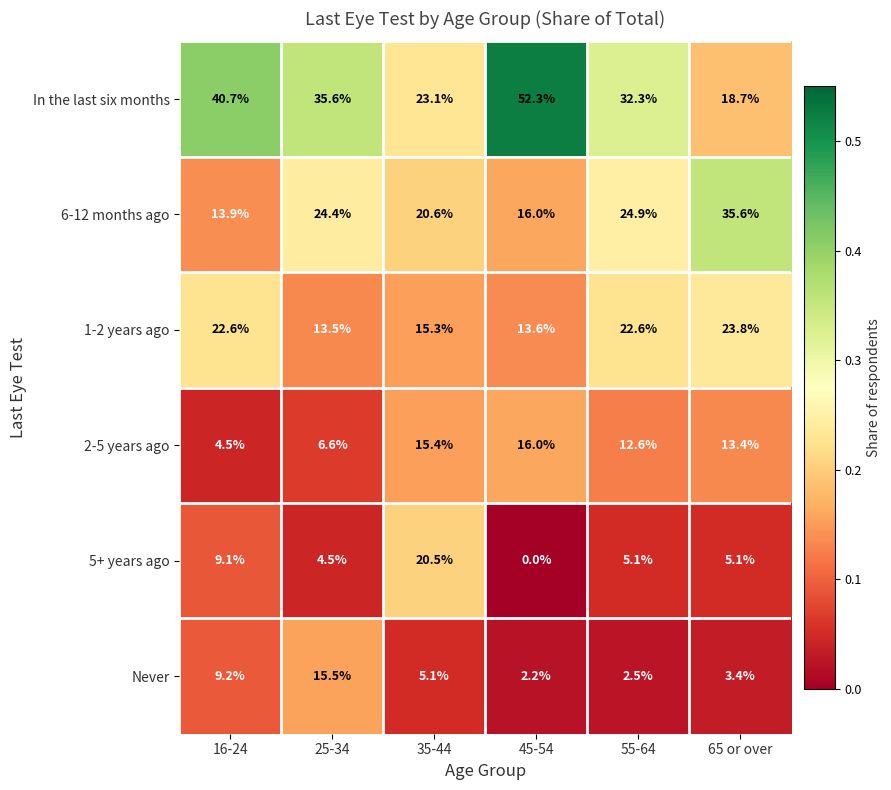

Rank the series by their maximum value, from highest to lowest.

In the last six months, 6-12 months ago, 1-2 years ago, 5+ years ago, 2-5 years ago, Never